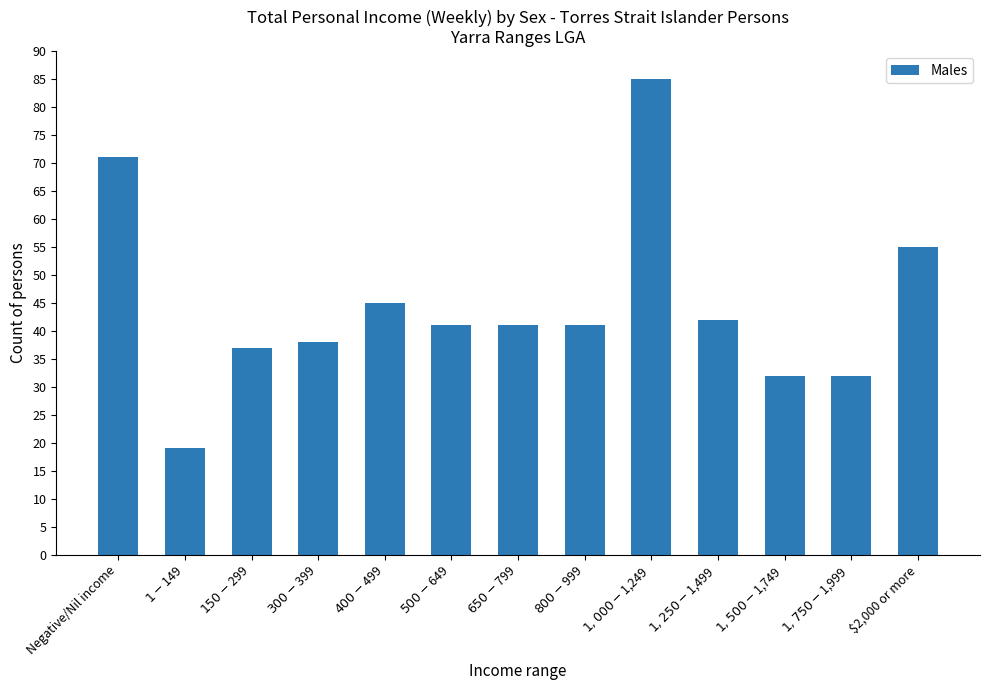

What is the average value?

45